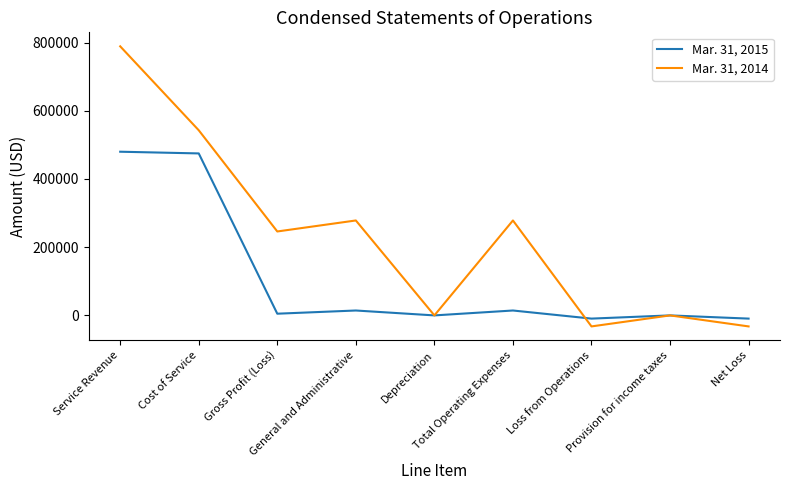

Where is the first local minimum for Mar. 31, 2015?

Gross Profit (Loss)